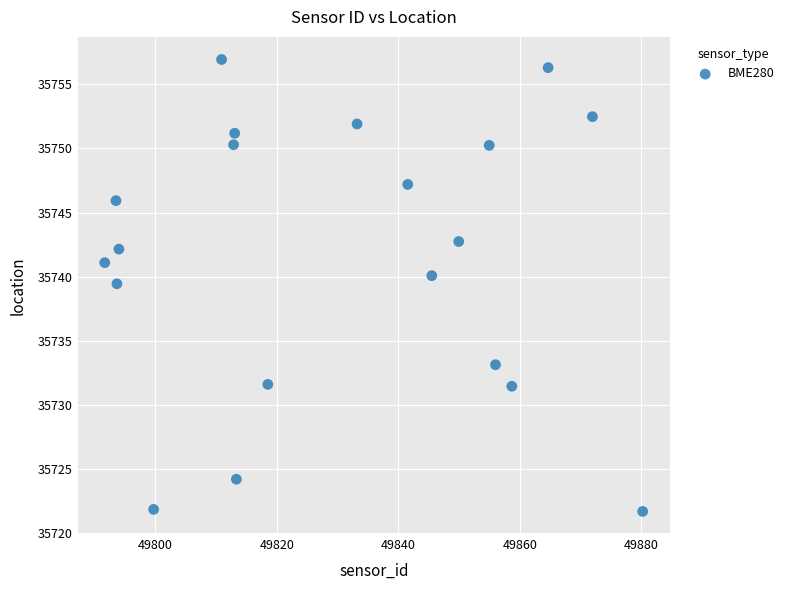

What is the range of Y values (max minus min)?

35.2